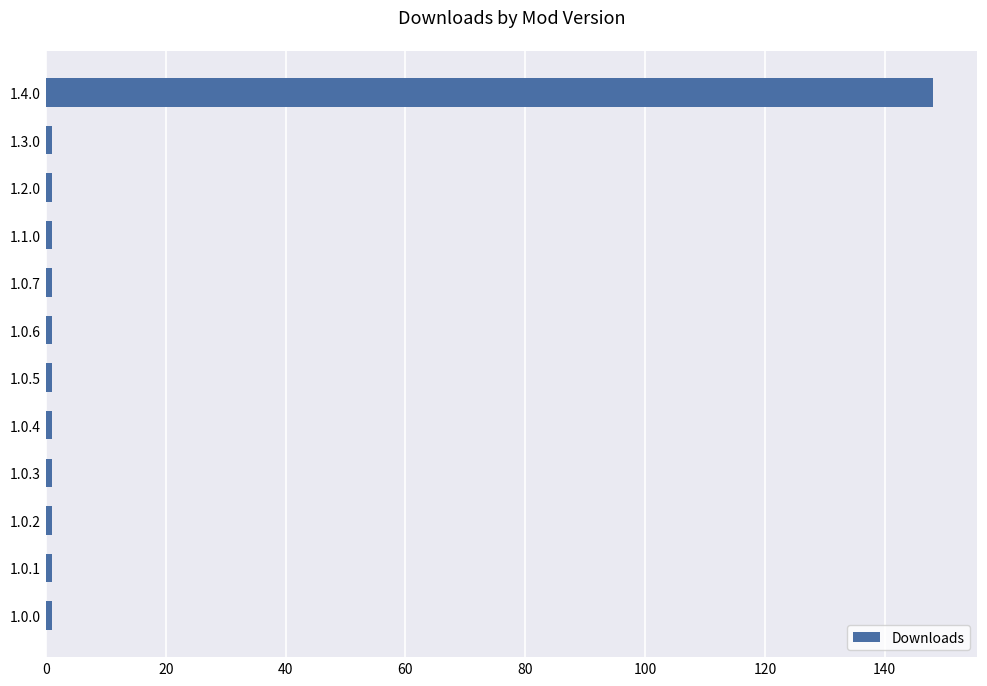

True or false: the data shows 1 at 1.2.0.

True